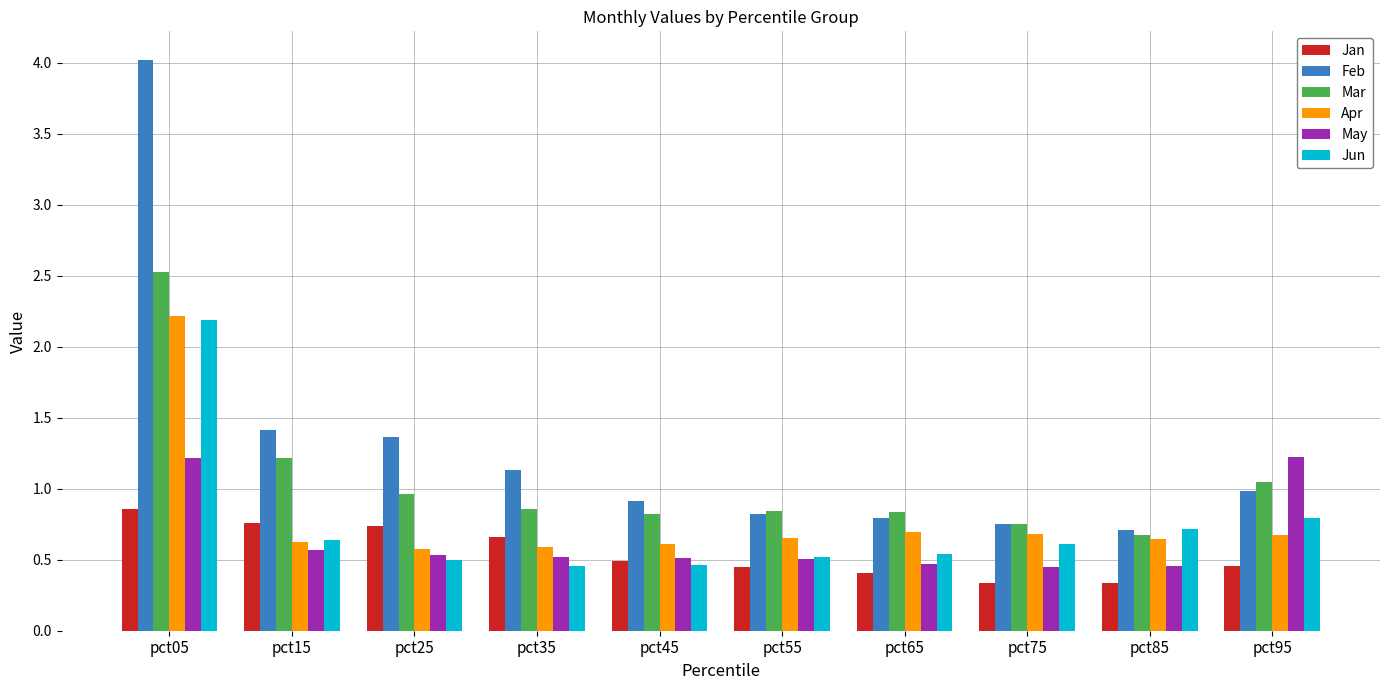

How many bars are there in each group?

6